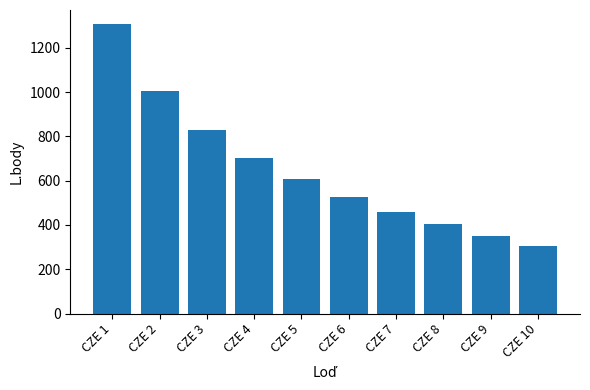

Where is the data nearest to the value 805?

CZE 3